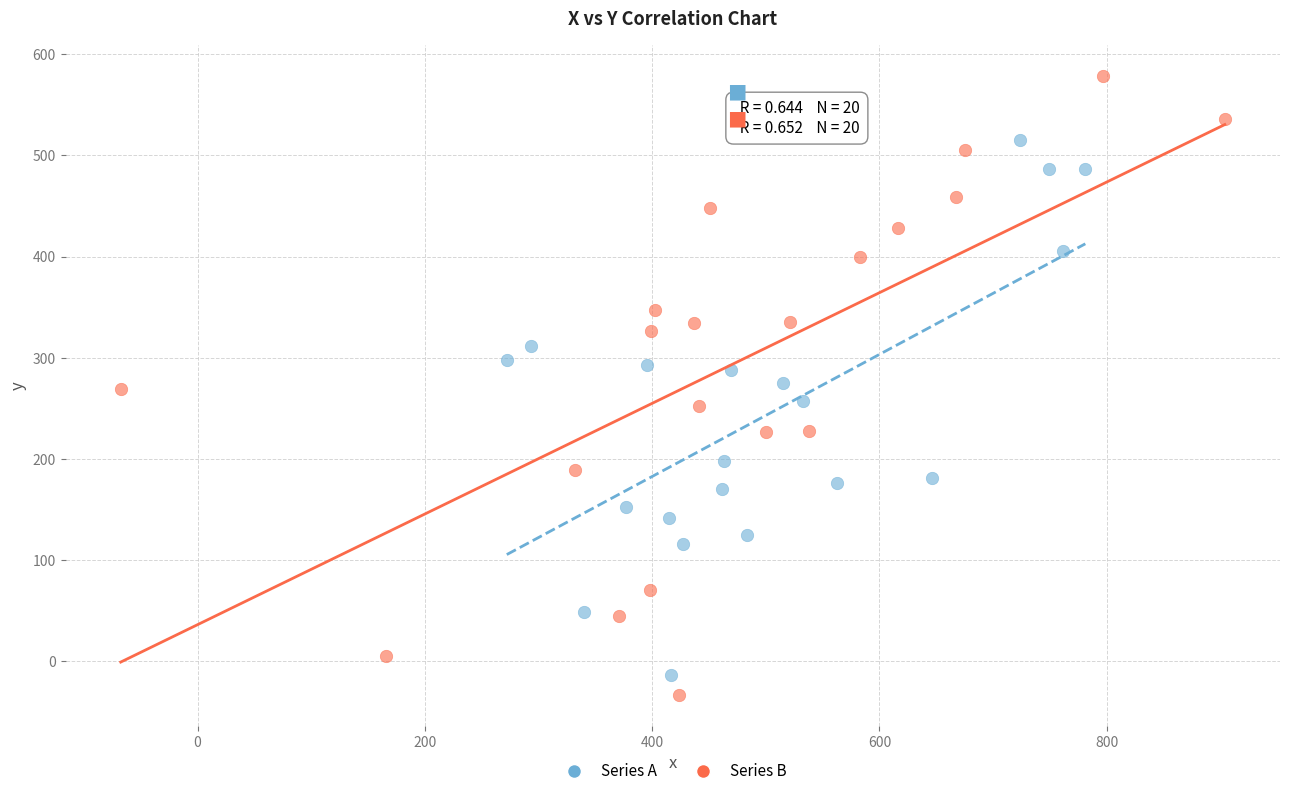

Which series contains the highest Y value?

Series B